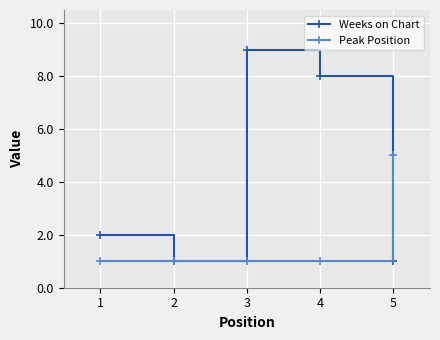

The value of Peak Position at 2 is 1. True or false?

True